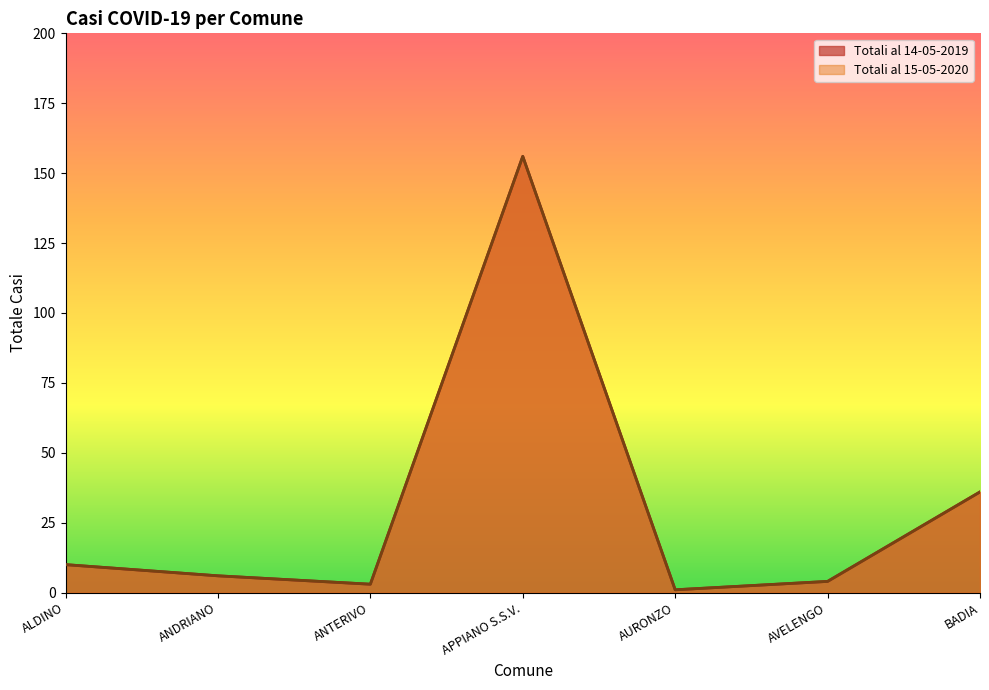

At which label does Totali al 15-05-2020 first exceed 6?

ALDINO